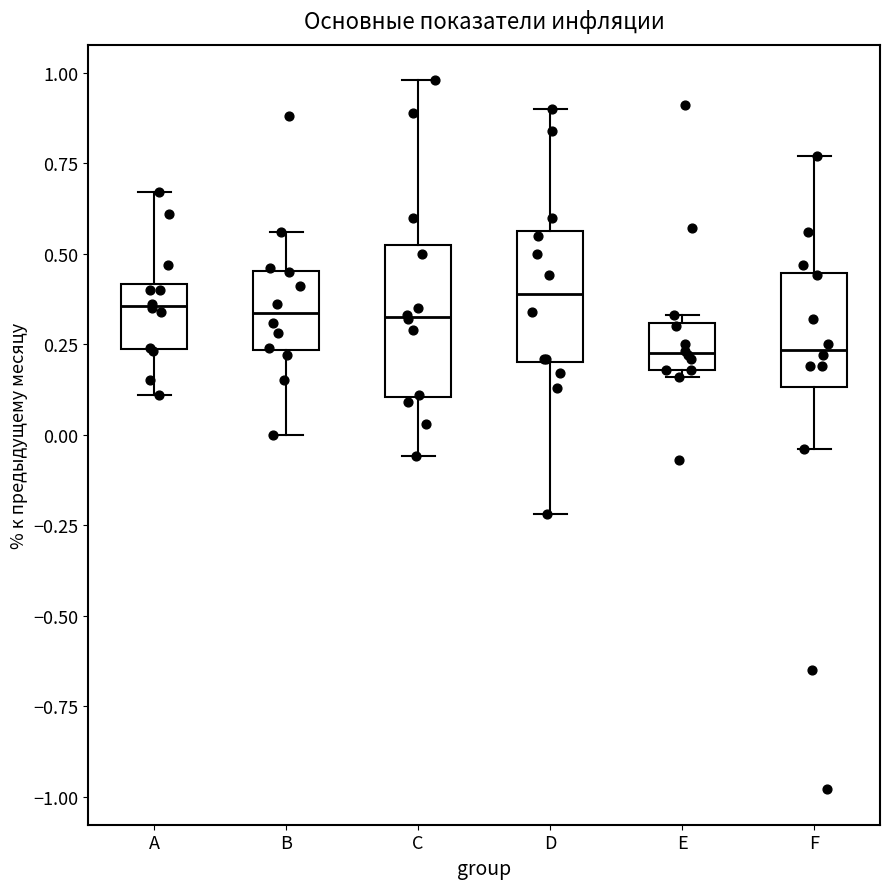

Reading left to right, transcribe this box plot: for each box, give where its median line is, the range the box spans, and where its two whiskers end, as read against the y-axis. The values are not printed on the chart, so give them approximately, as read against the axis.

A: median 0.35, box 0.25 to 0.40, whiskers 0.10 to 0.65
B: median 0.35, box 0.25 to 0.45, whiskers 0.00 to 0.55
C: median 0.35, box 0.10 to 0.55, whiskers -0.05 to 1.00
D: median 0.40, box 0.20 to 0.55, whiskers -0.20 to 0.90
E: median 0.25, box 0.20 to 0.30, whiskers 0.15 to 0.35
F: median 0.25, box 0.15 to 0.45, whiskers -0.05 to 0.75